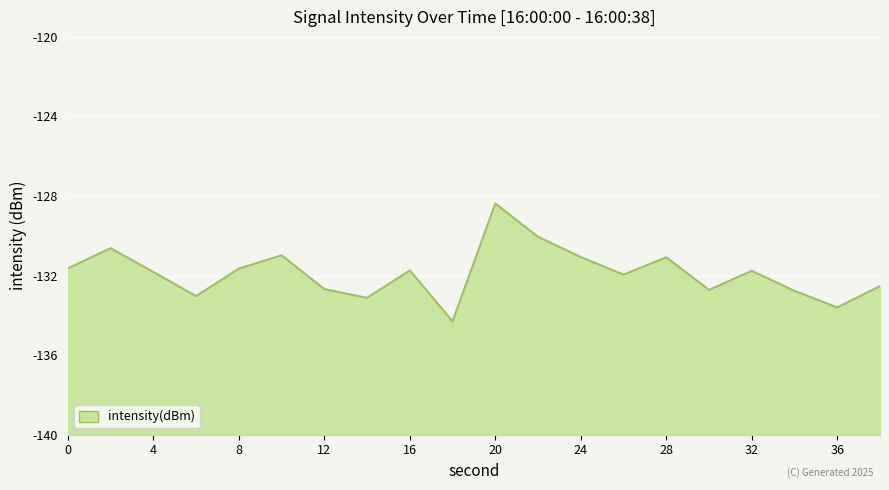

Reading left to right, transcribe all the data shown in this chart.

-131.6	-130.6	-131.8	-133.0	-131.7	-131.0	-132.7	-133.1	-131.7	-134.3	-128.4	-130.1	-131.1	-131.9	-131.1	-132.7	-131.8	-132.8	-133.6	-132.5